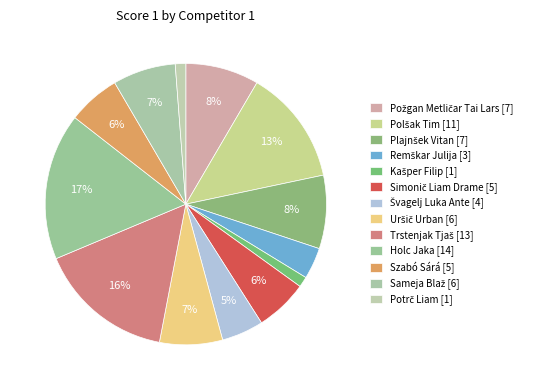

Count the number of slices in the pie.

13